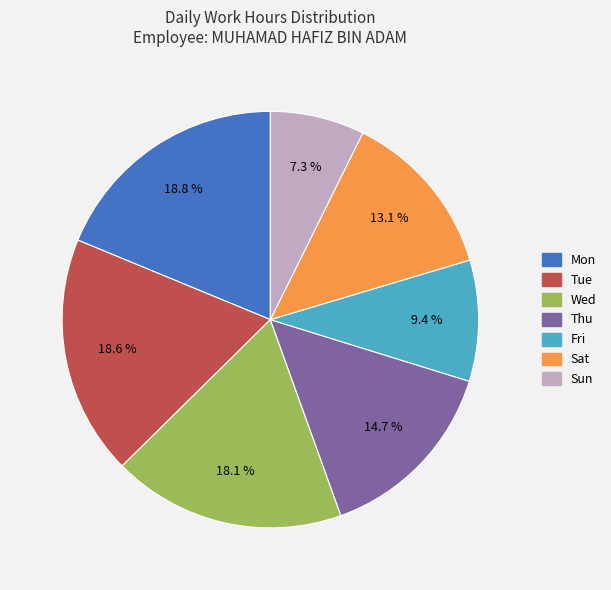

Is there a majority slice in this chart?

No